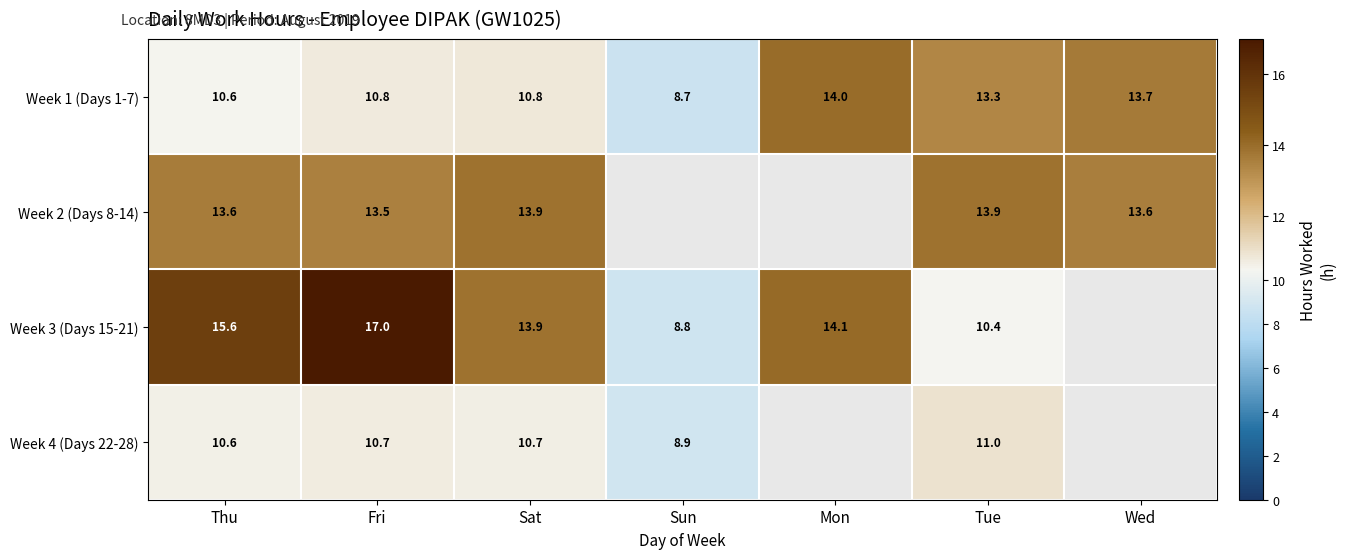

Is the value of Week 1 (Days 1-7) at Sat greater than the value of Week 2 (Days 8-14) at Thu?

No